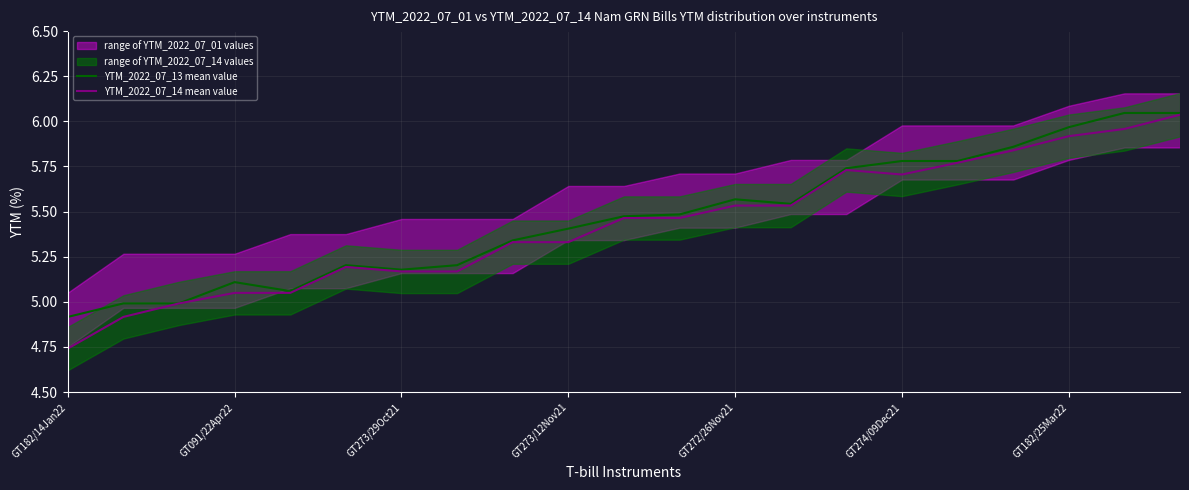

What is the lowest value of the YTM_2022_07_13 mean value series?

4.9